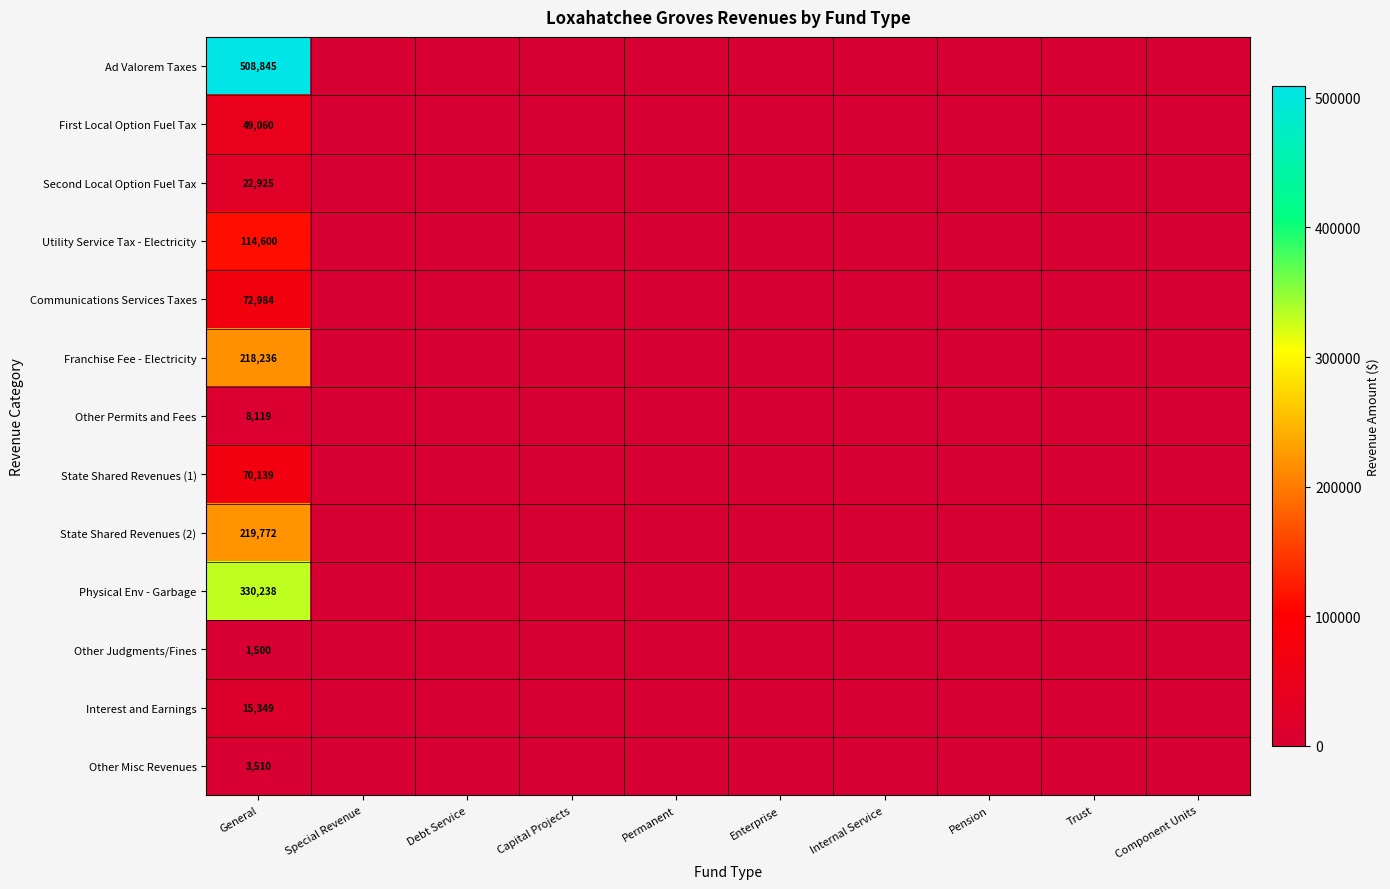

Which series has the largest total across all categories?

Ad Valorem Taxes